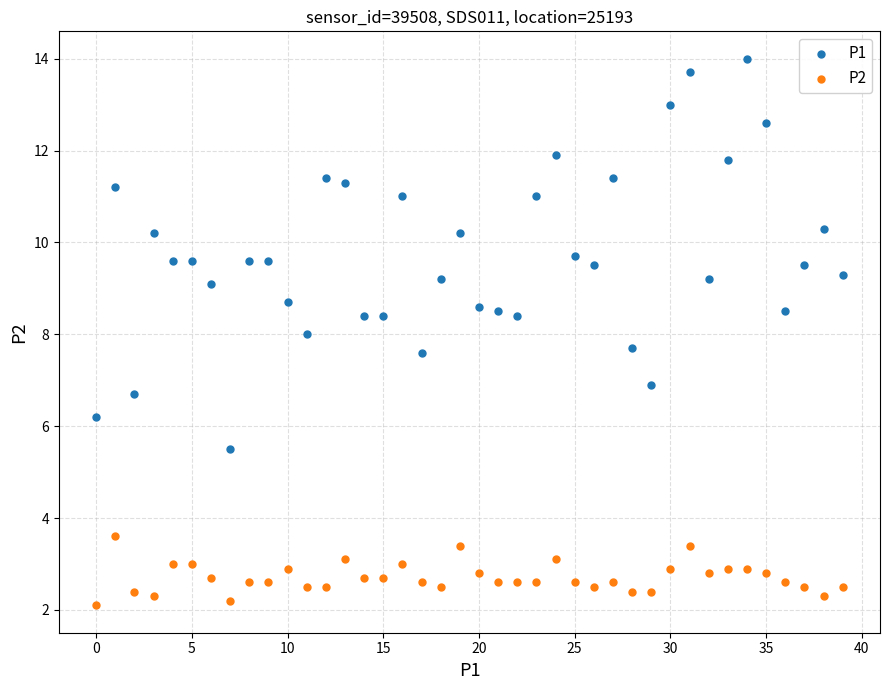

Which series contains the highest Y value?

P1